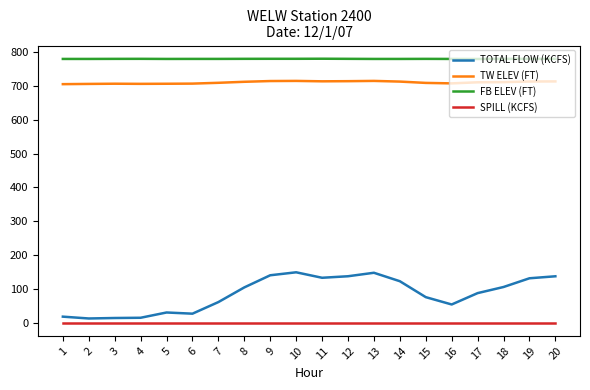

The FB ELEV (FT) series shows 780.4 at 19. True or false?

True